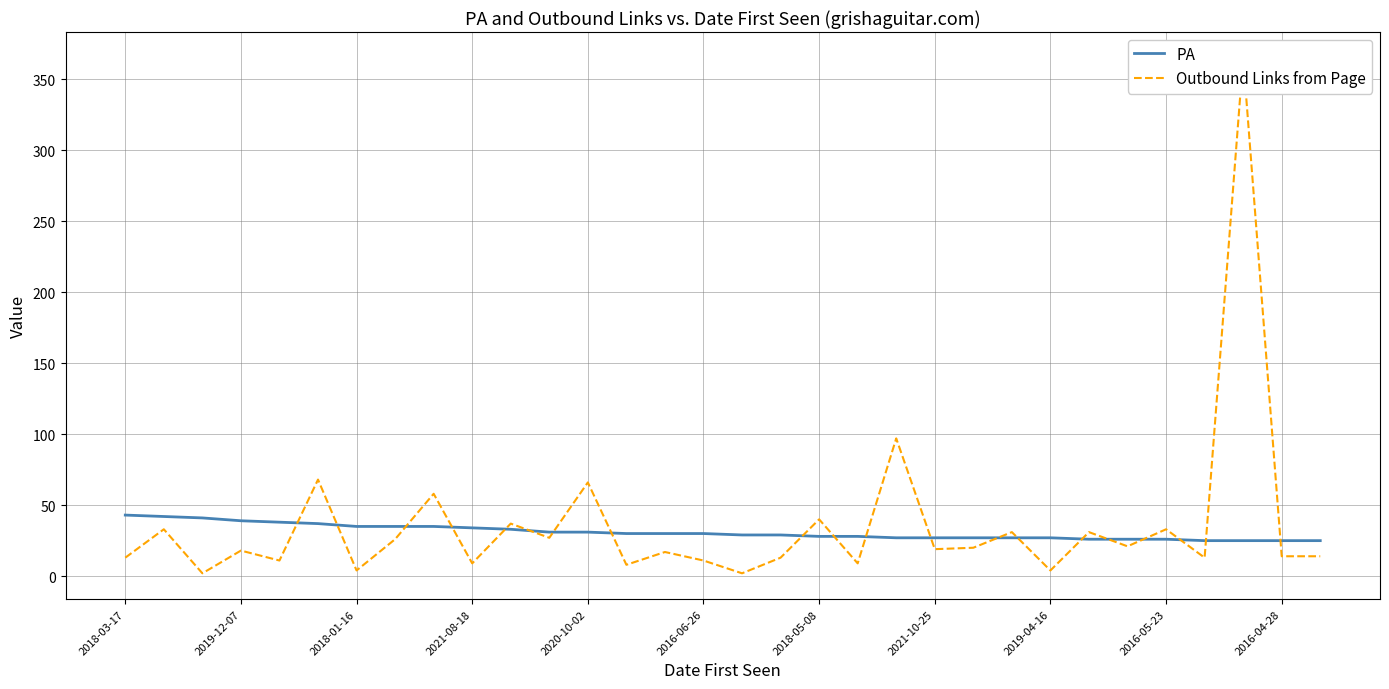

The value of PA at 2020-10-02 is 31. True or false?

True